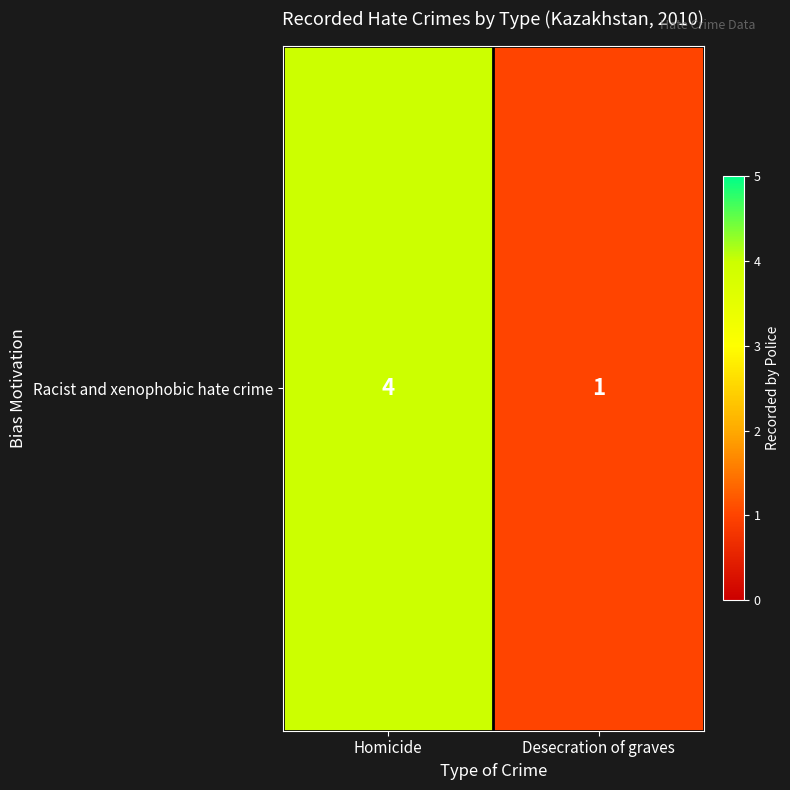

What is the approximate value at Homicide?

4